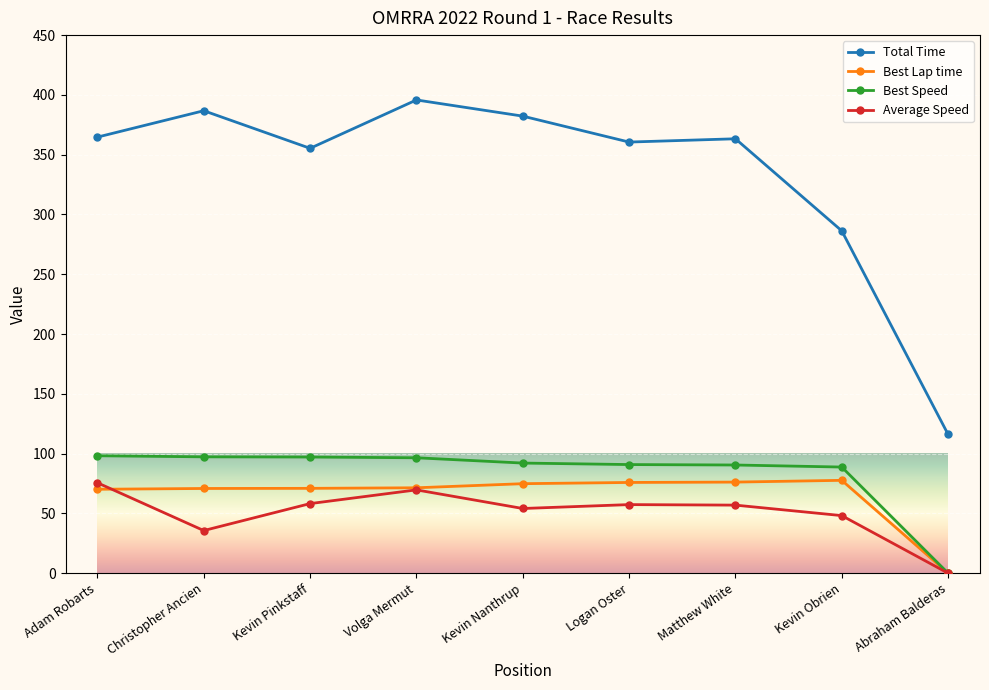

The value of Best Lap time at Christopher Ancien is 116.1. True or false?

False